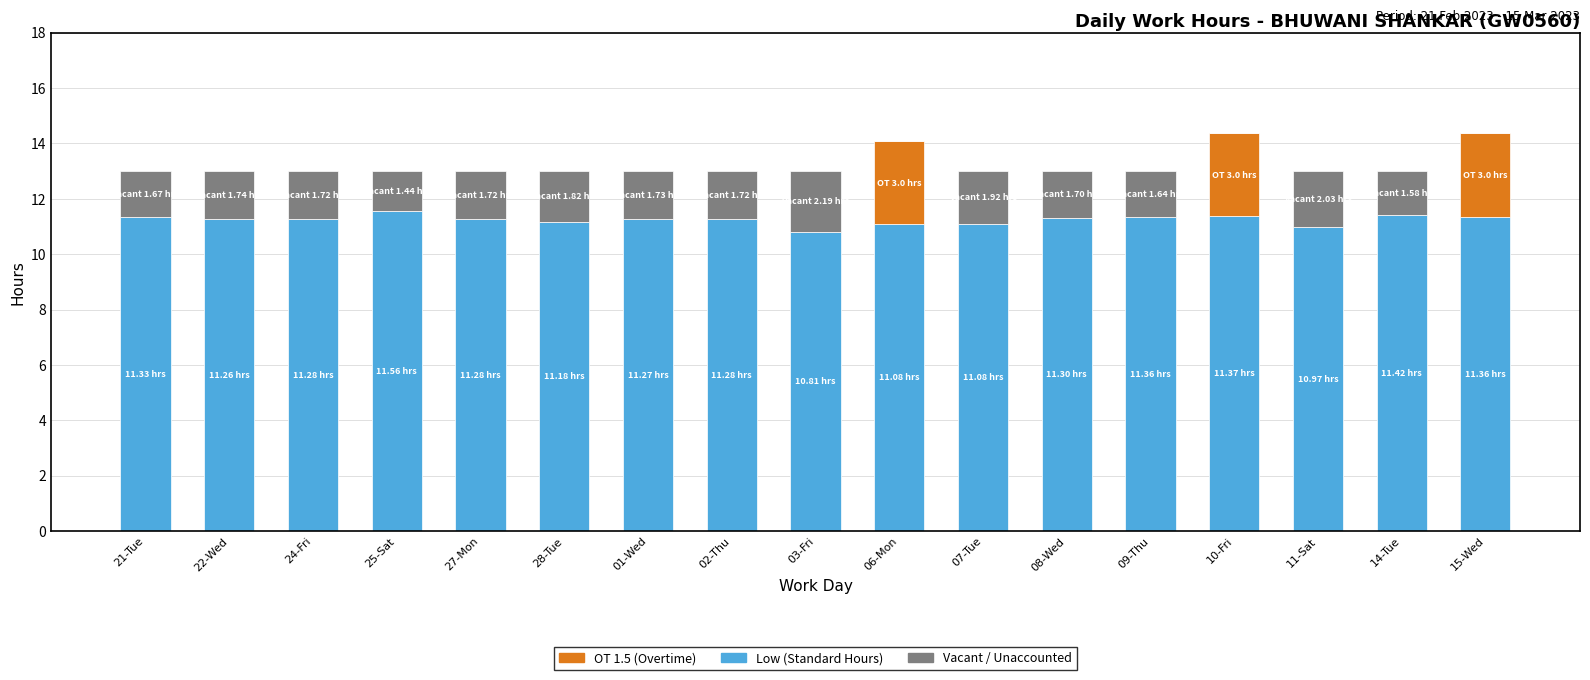

What is the total value across all series at 09-Thu?

13.0